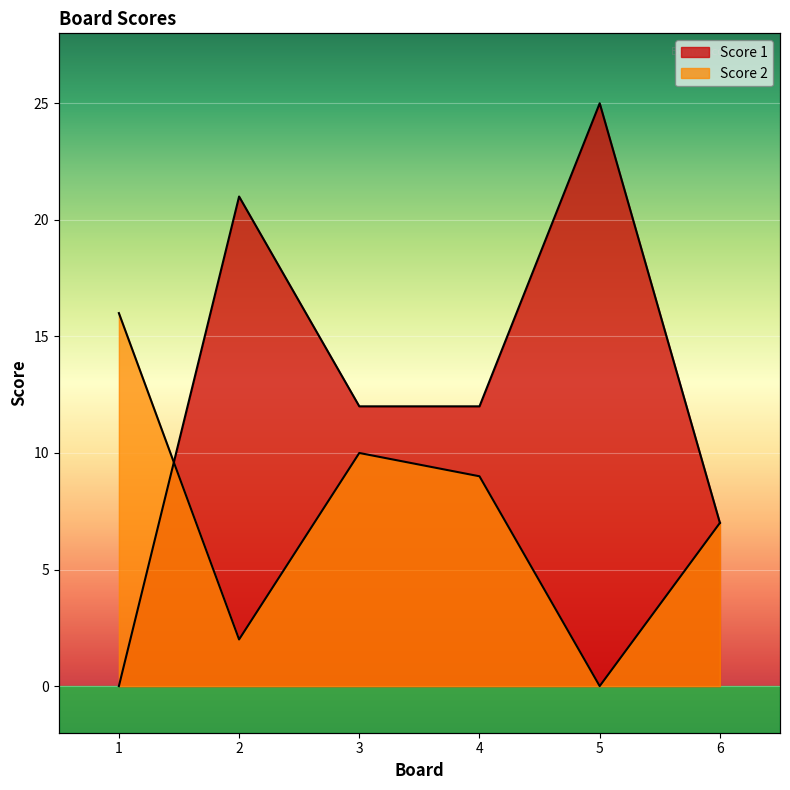

What is the difference between the highest and lowest values at 1?

16